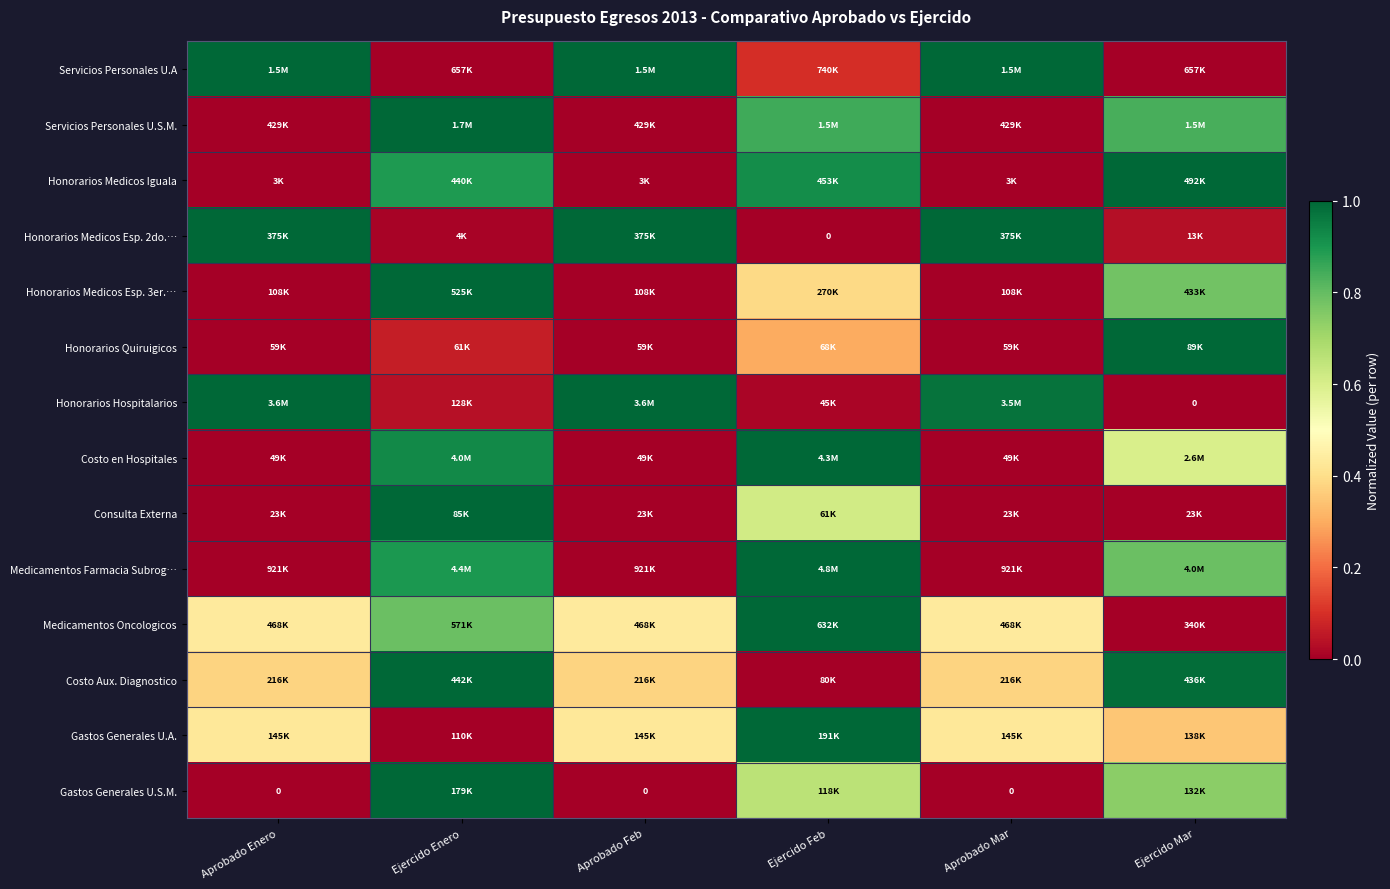

True or false: Medicamentos Oncologicos has a value of 0.6 at Aprobado Feb.

False